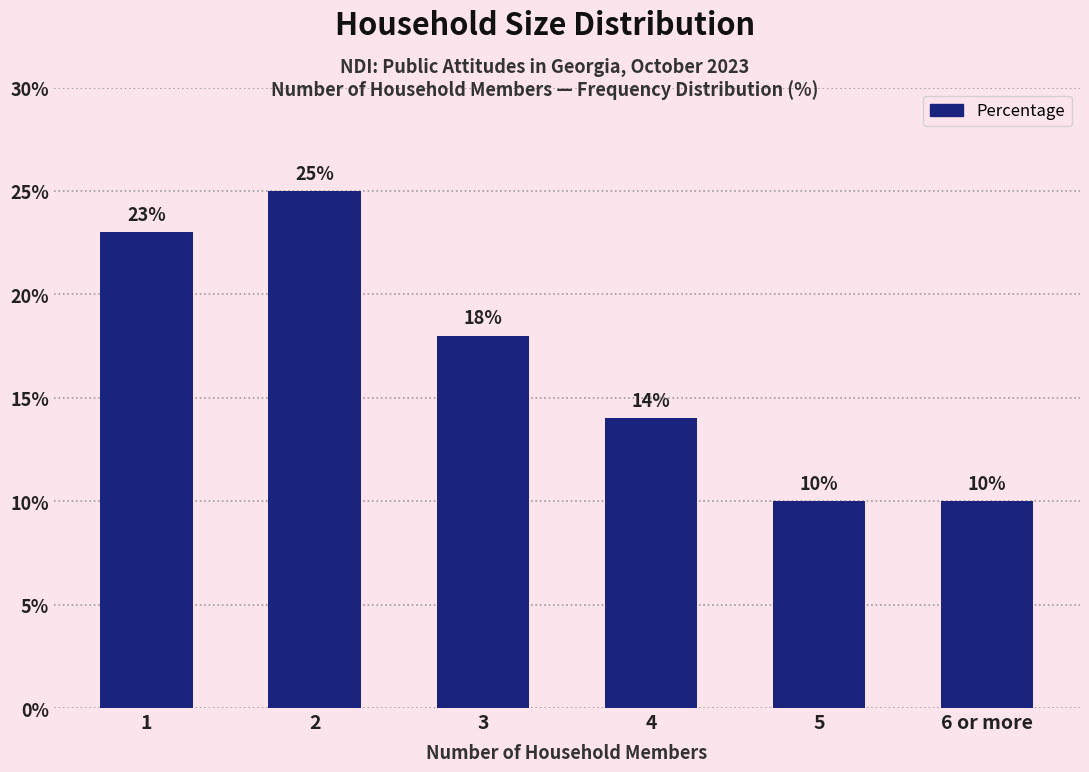

True or false: the data shows 23 at 1.

True